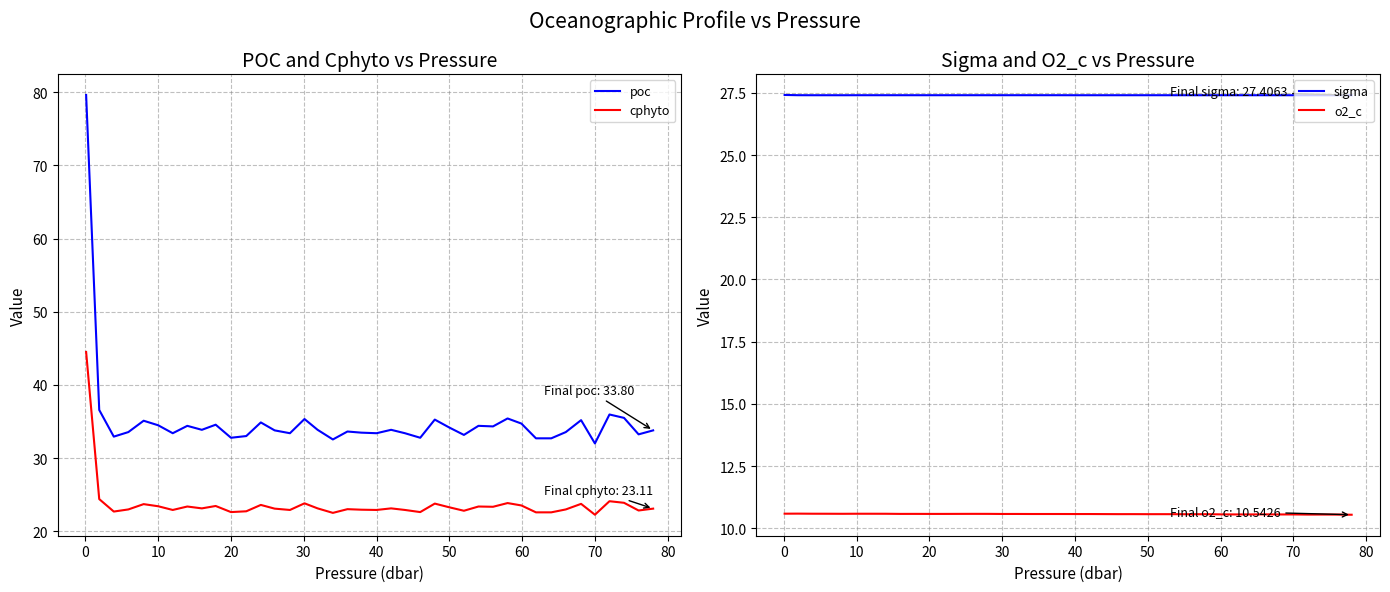

What is the maximum value for o2_c?

10.6